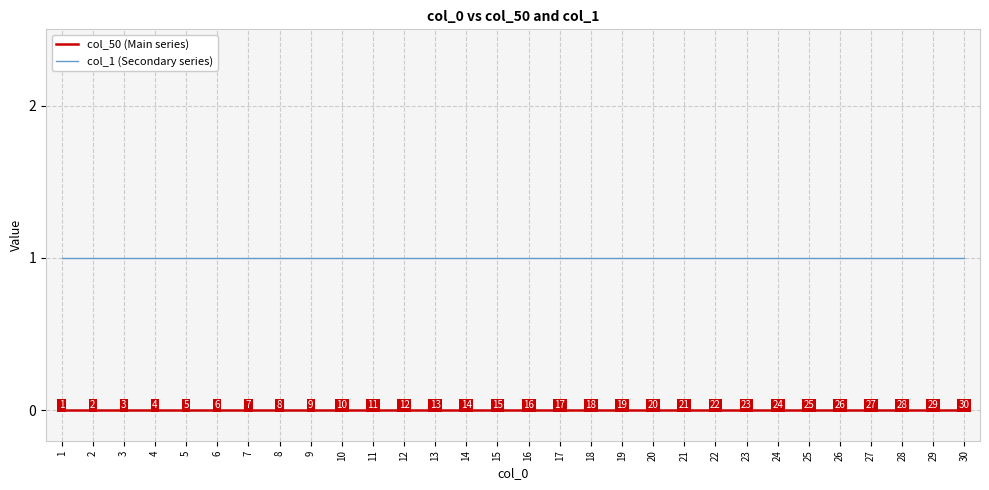

Rank the series by their average value, from highest to lowest.

col_1 (Secondary series), col_50 (Main series)